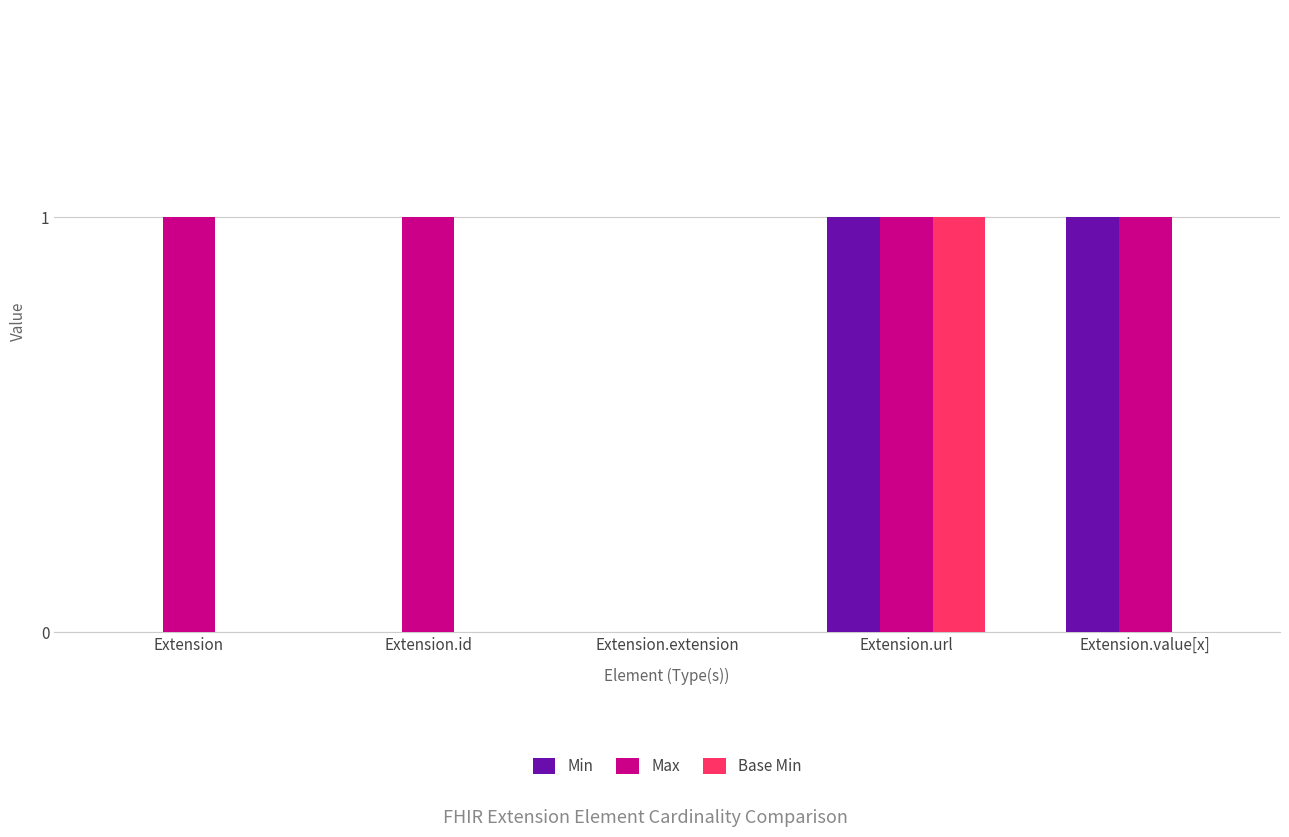

At which label does Base Min reach its peak?

Extension.url